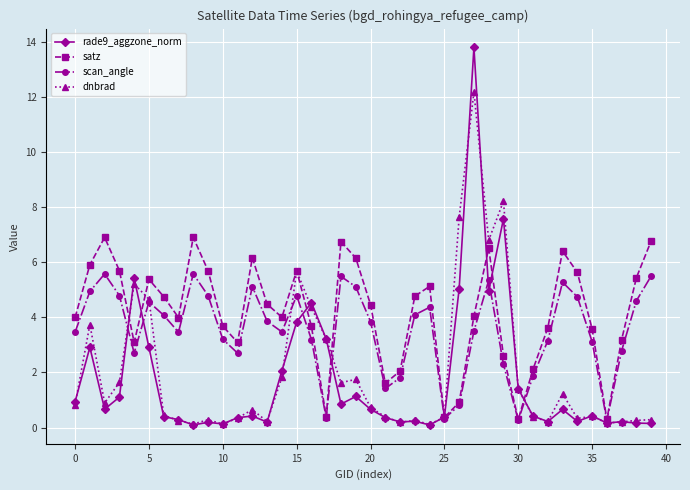

List the series in order of their peak value, lowest first.

scan_angle, satz, dnbrad, rade9_aggzone_norm